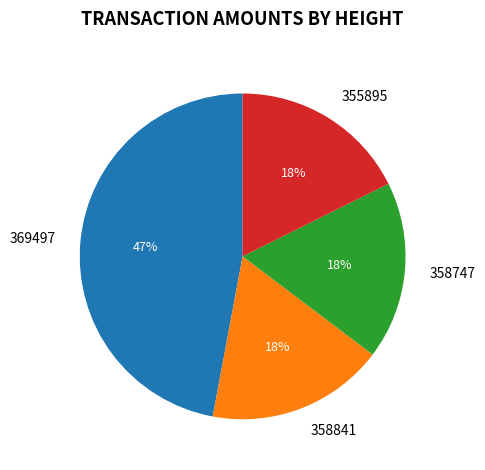

How many slices are in this pie chart?

4